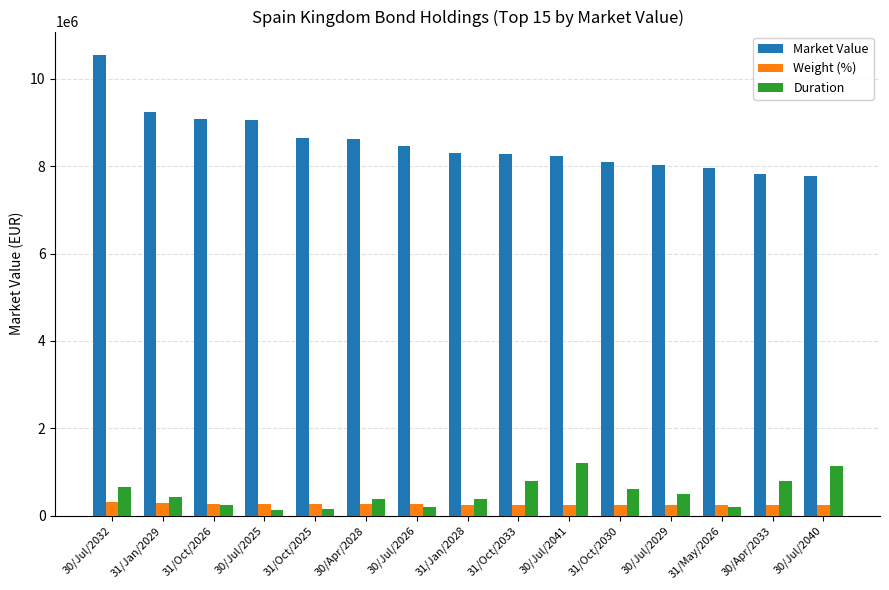

Which label corresponds to the largest value in the chart?

30/Jul/2032